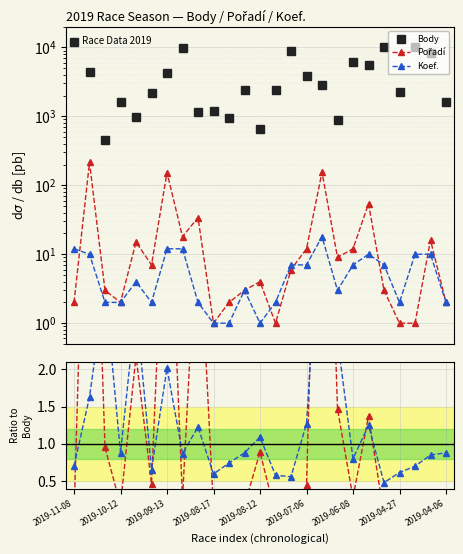

Between 2019-08-12 and 2019-06-08, which series saw the biggest shift?

Body